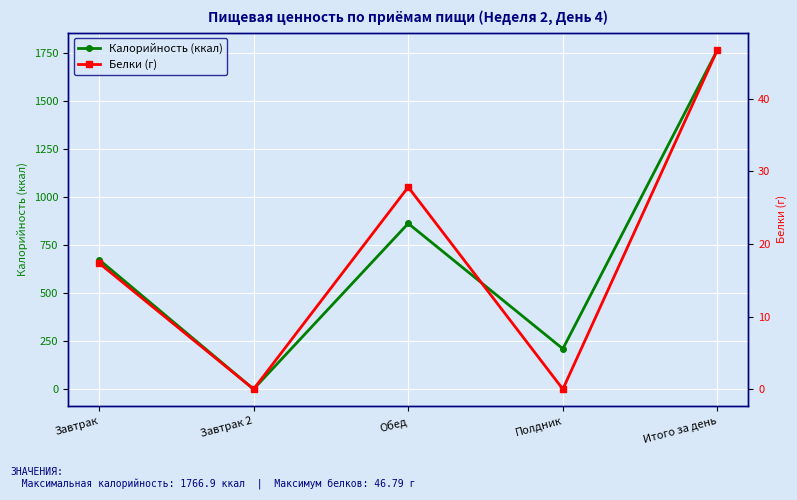

True or false: Калорийность (ккал) has more than 0 interior local peaks.

True